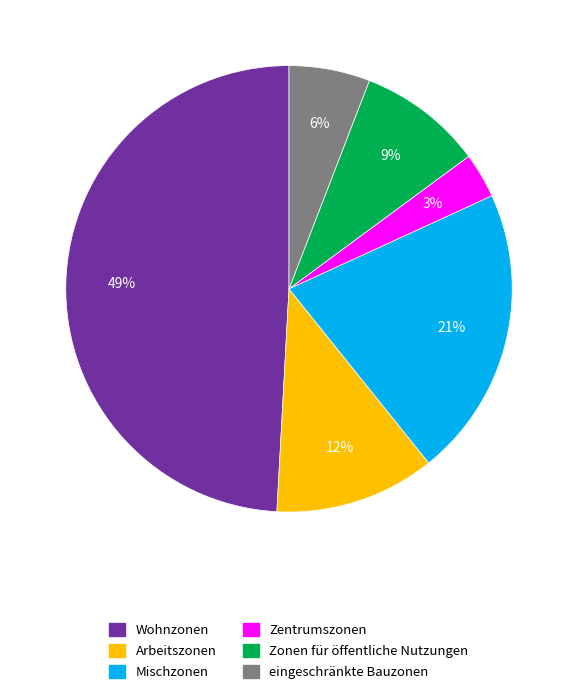

Is it true that Mischzonen is 21% of the pie?

True